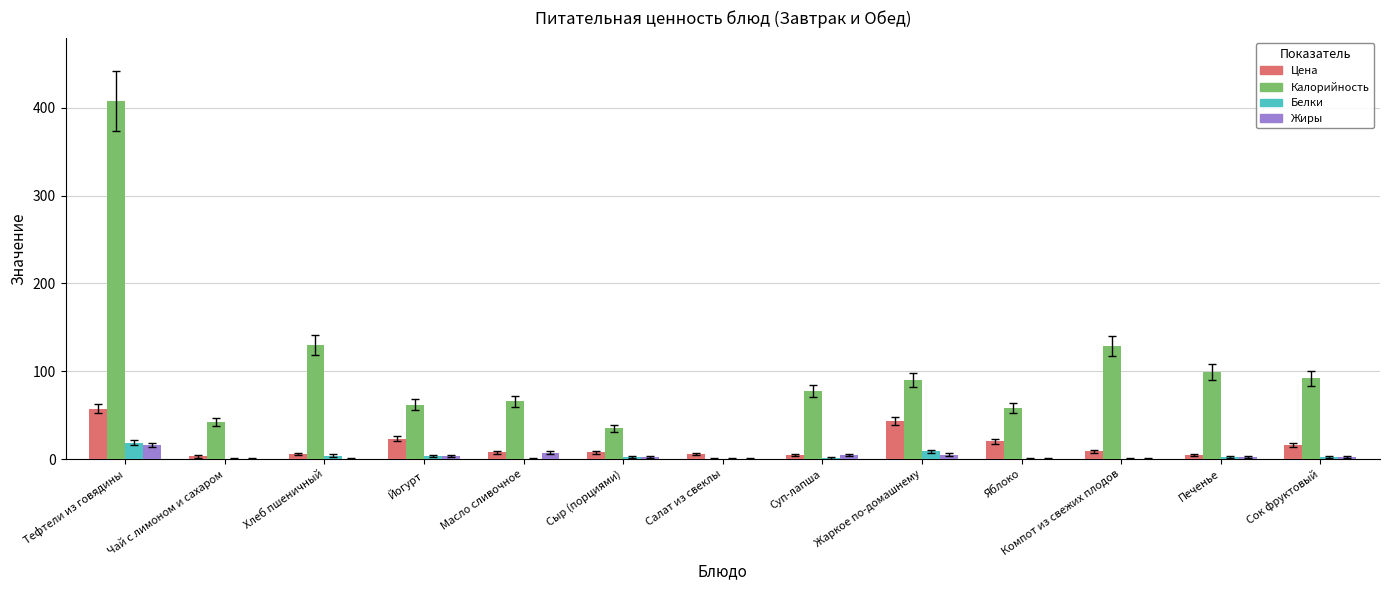

True or false: Жиры has a value of 0.5 at Хлеб пшеничный.

True